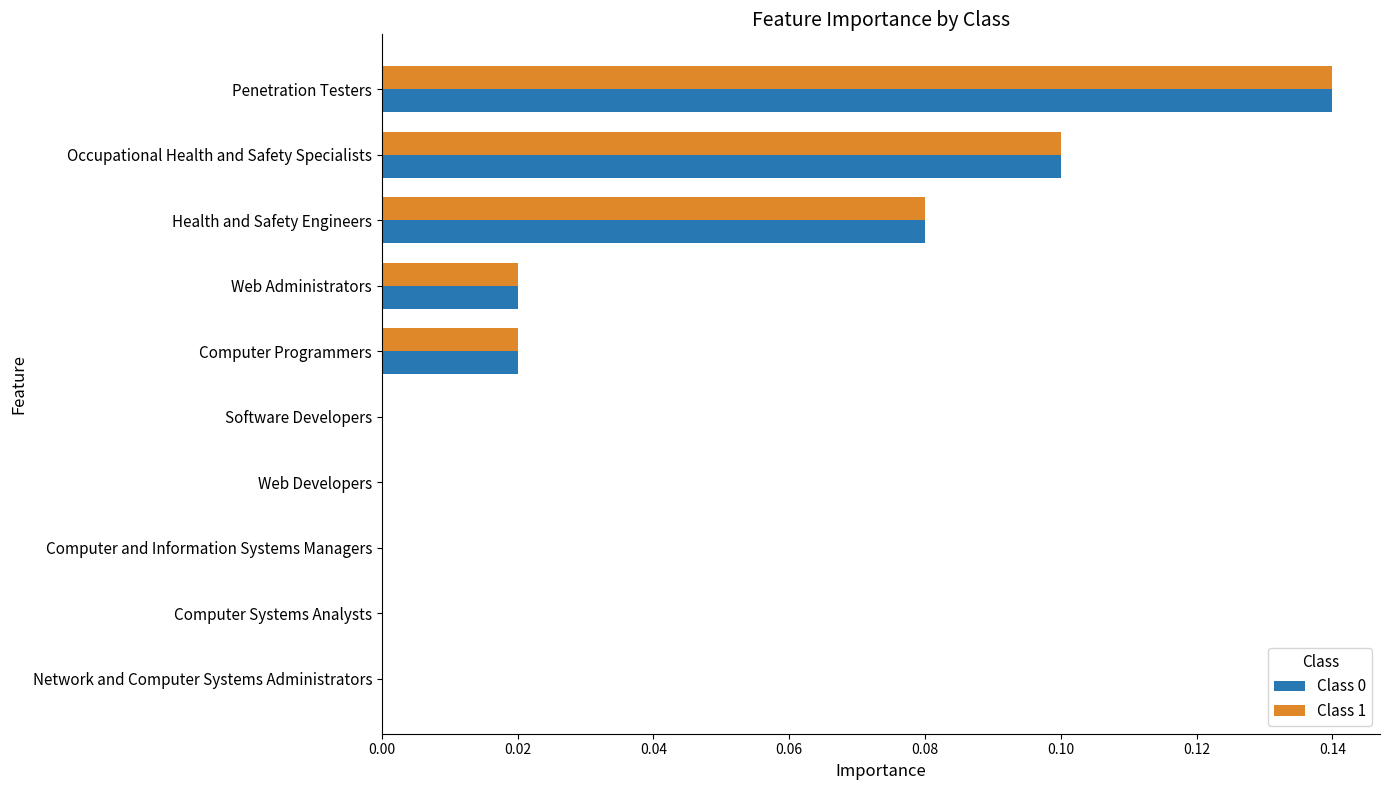

At which category is the sum across all series the highest?

Penetration Testers